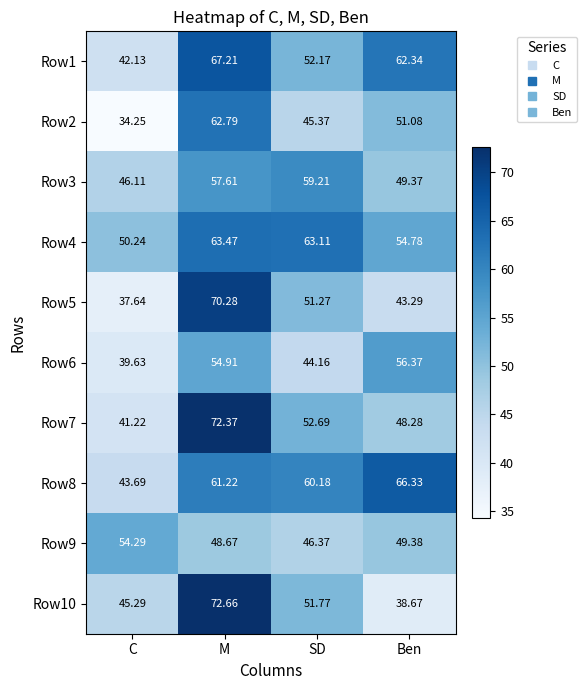

How many categories are shown in the chart?

4